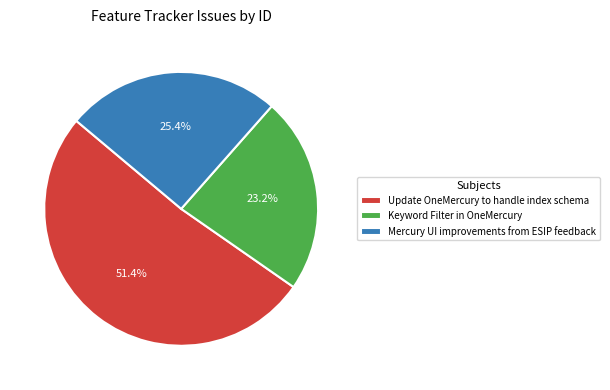

Is it true that Update OneMercury to handle index schema is 51% of the pie?

True